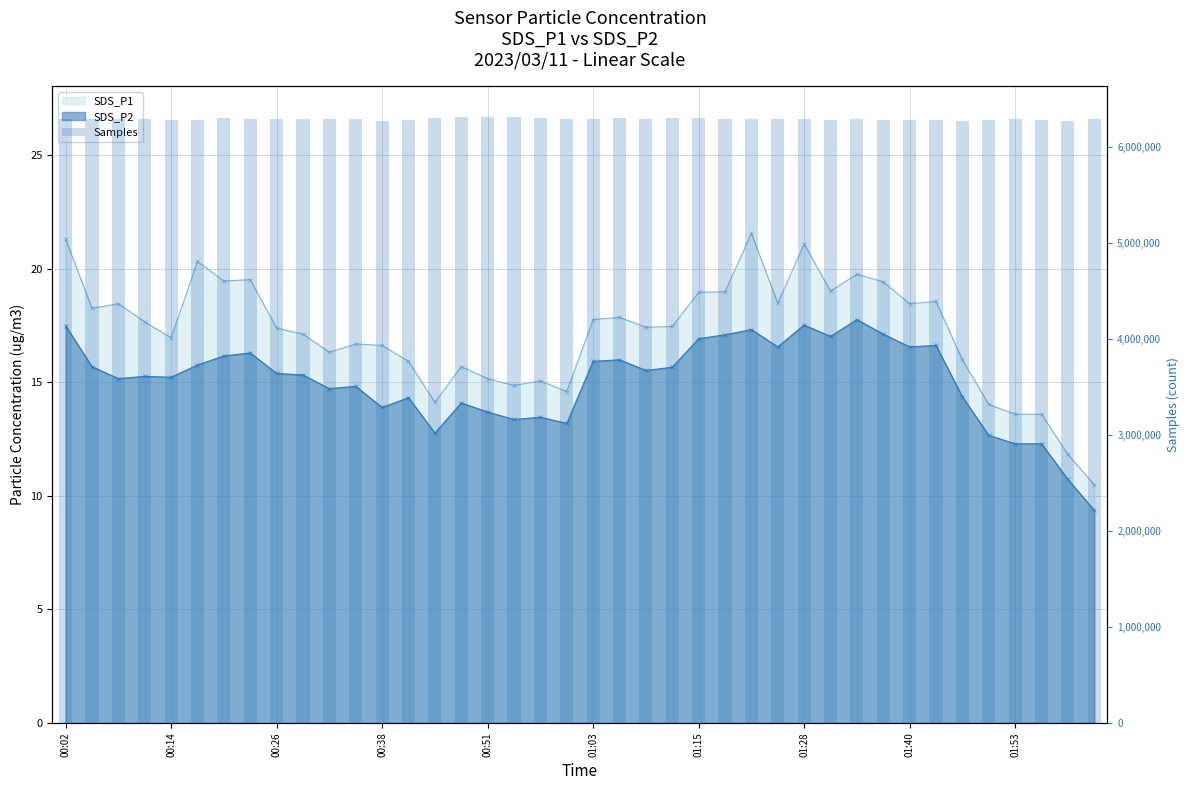

What is the label of the 17th bar from the right?

23